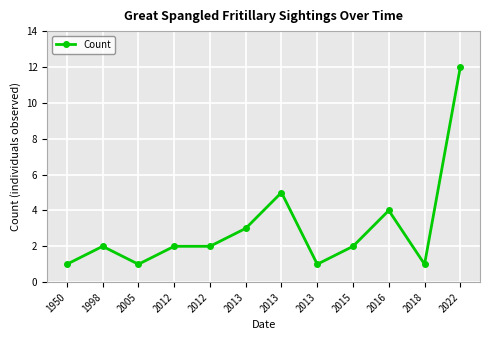

Reading left to right, what are all the values shown in this chart?

1950=1	1998=2	2005=1	2012=2	2012=2	2013=3	2013=5	2013=1	2015=2	2016=4	2018=1	2022=12